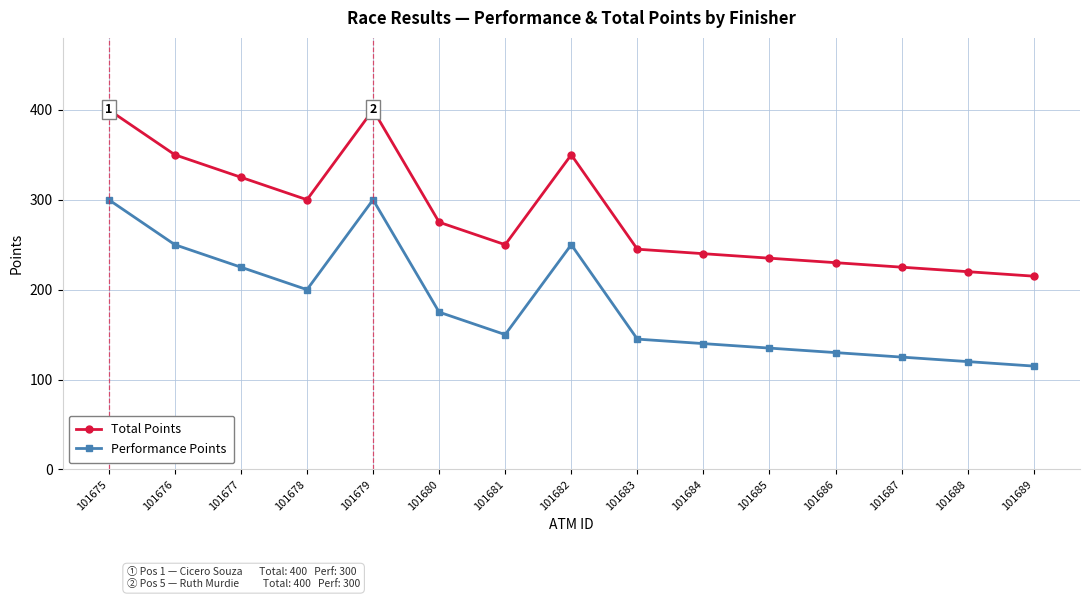

At which label is Performance Points closest to 207?

101678